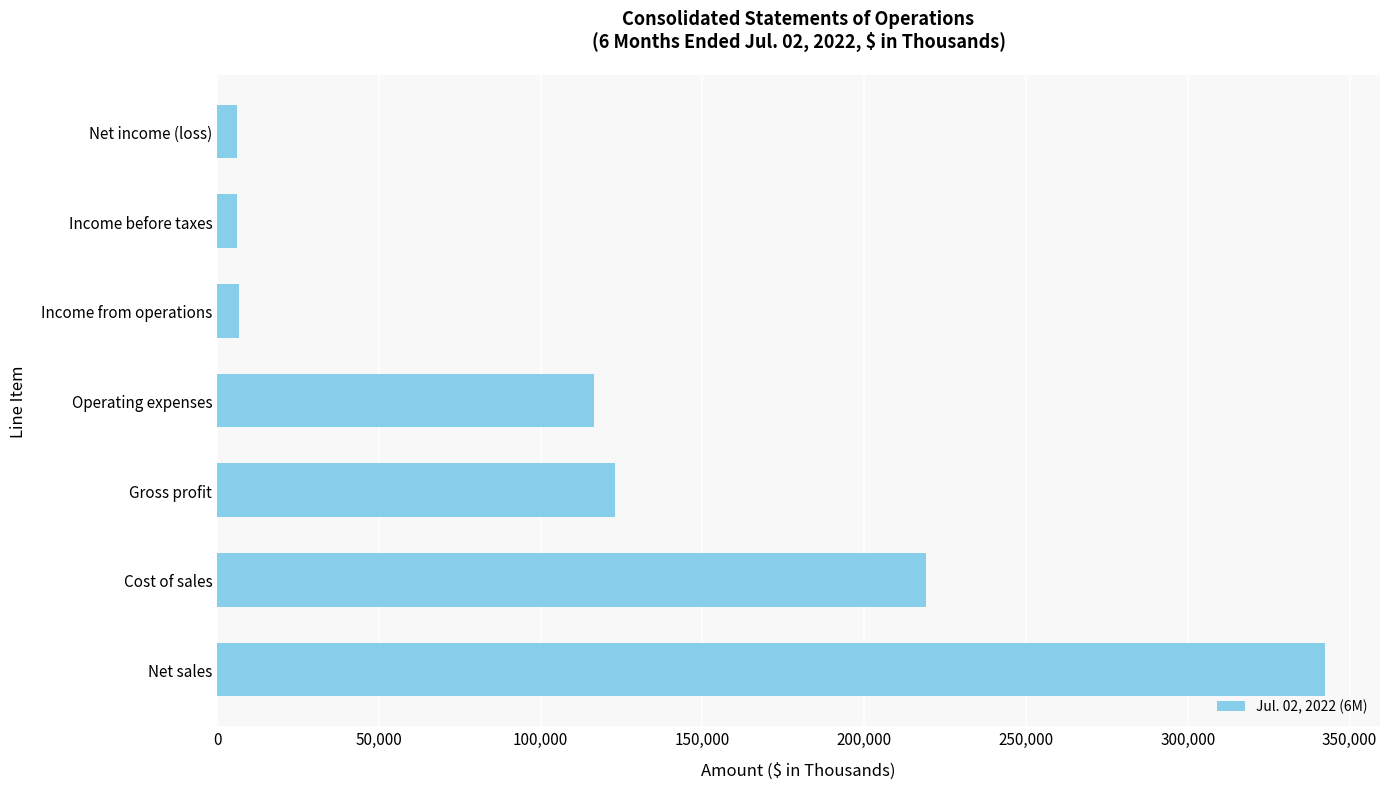

What is the minimum value shown in the chart?

6221